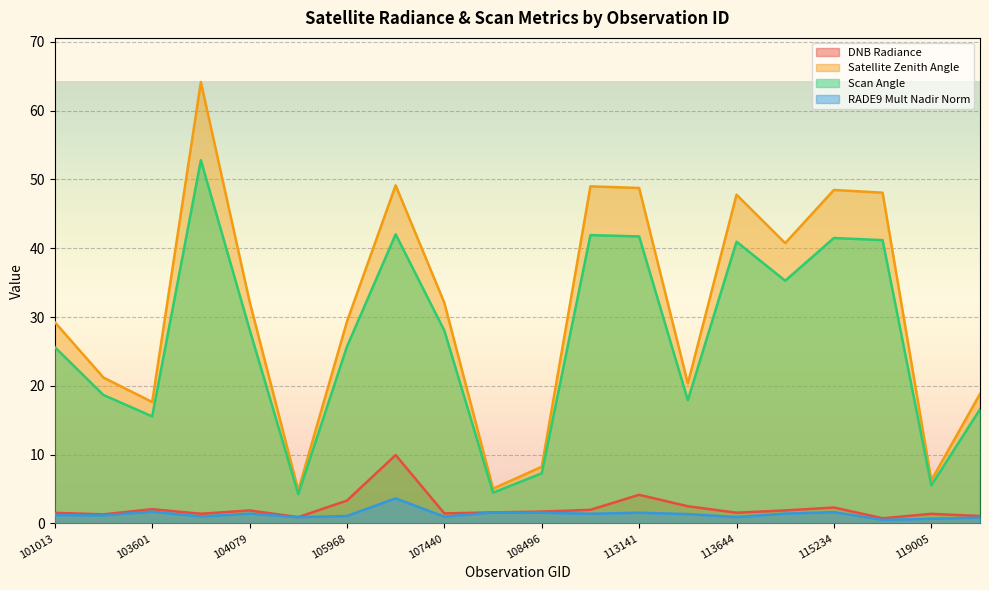

Where is satz nearest to the value 34?

104079